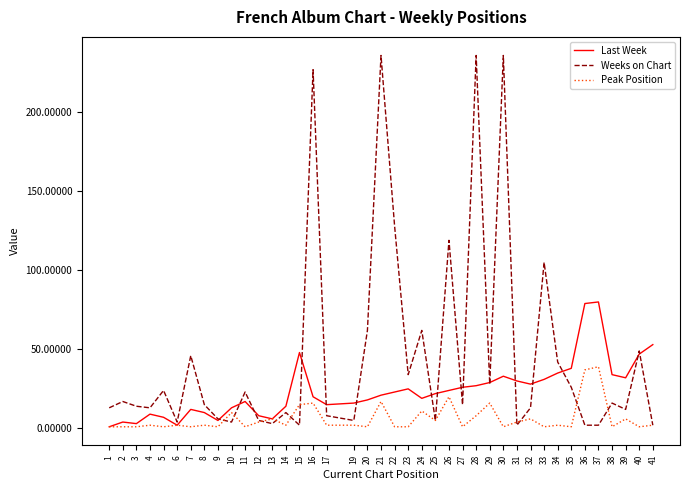

Is it true that Weeks on Chart equals 346 at 30?

False